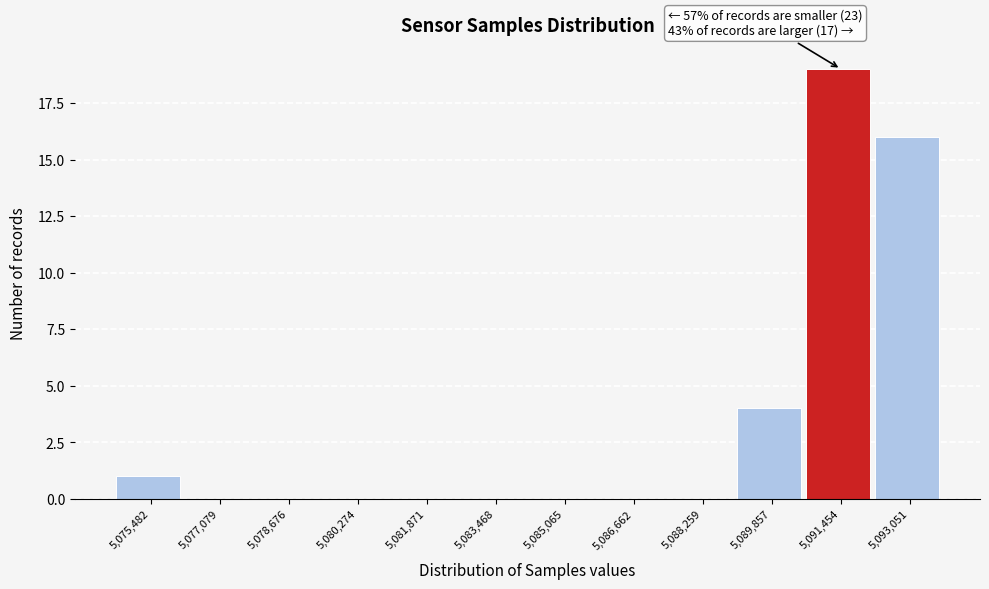

Over which range of the x-axis is the bar tallest?

5090600 to 5092200